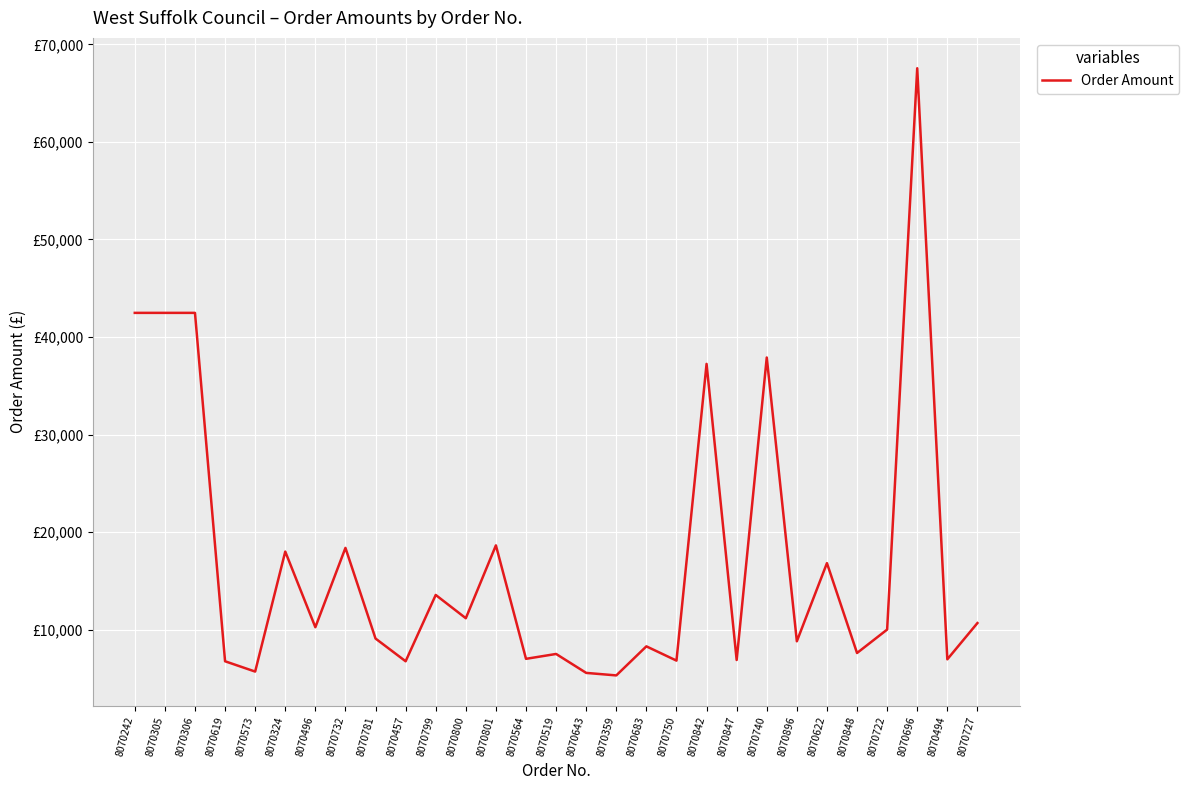

Is this an area chart (filled region under the line)?

No